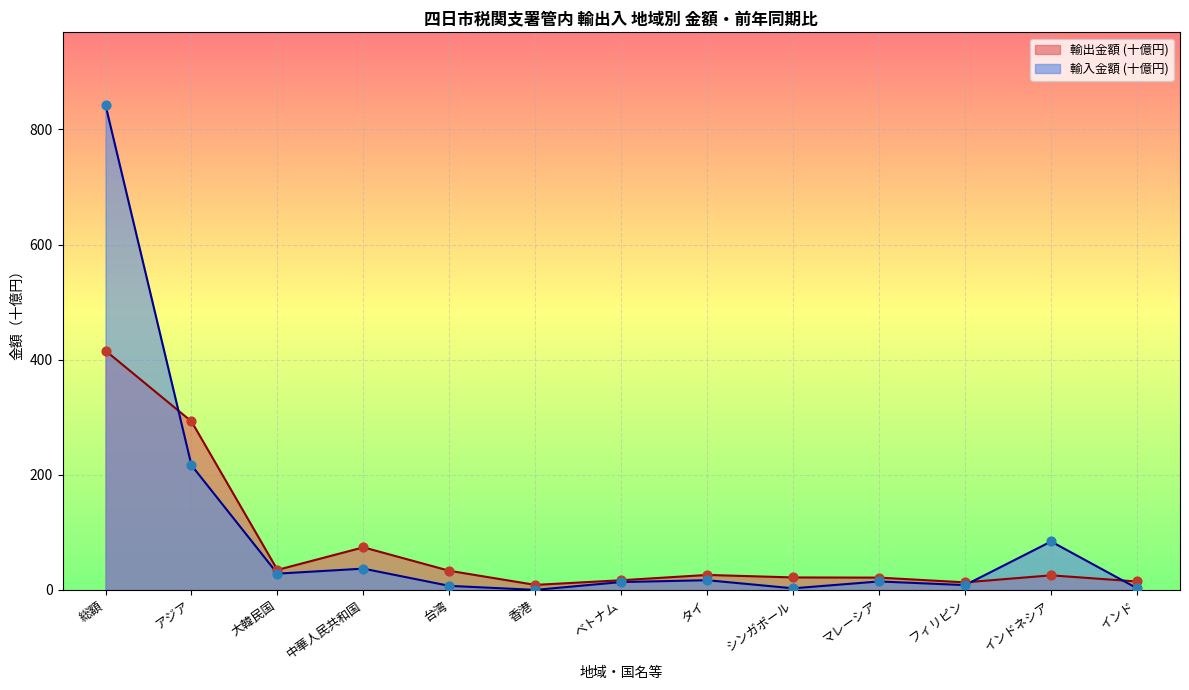

What are all the series names shown in the legend?

輸出金額 (十億円), 輸入金額 (十億円)